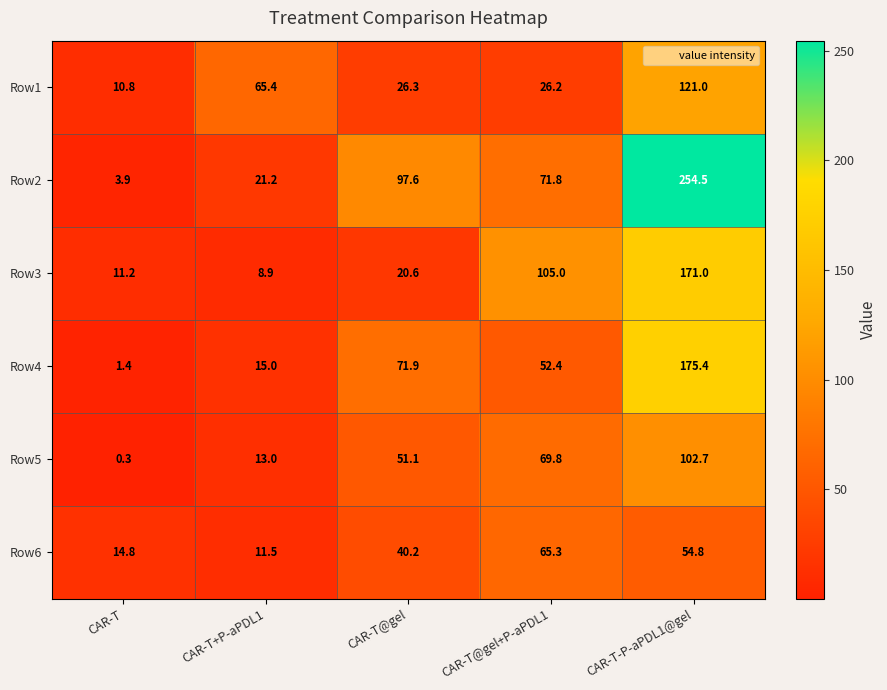

Which label corresponds to the largest value in the chart?

CAR-T-P-aPDL1@gel